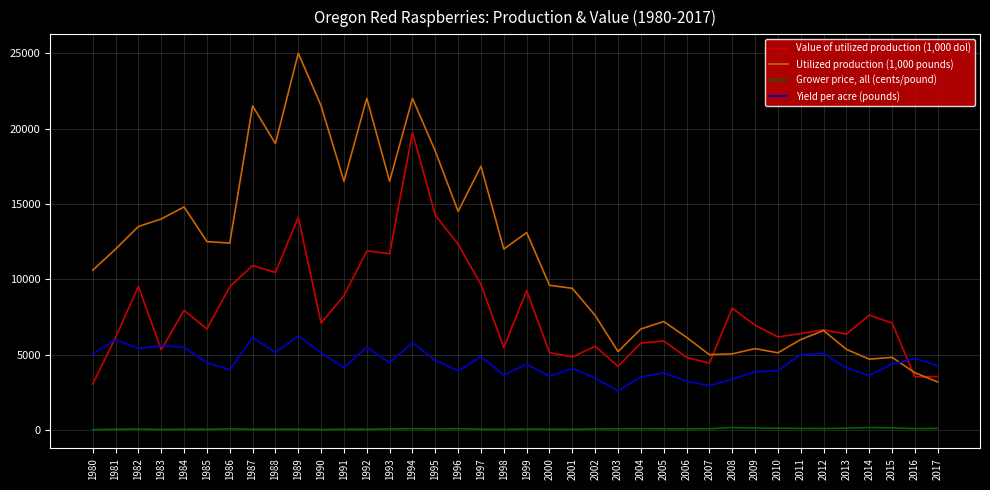

True or false: Grower price, all (cents/pound) and Yield per acre (pounds) intersect in this chart.

False